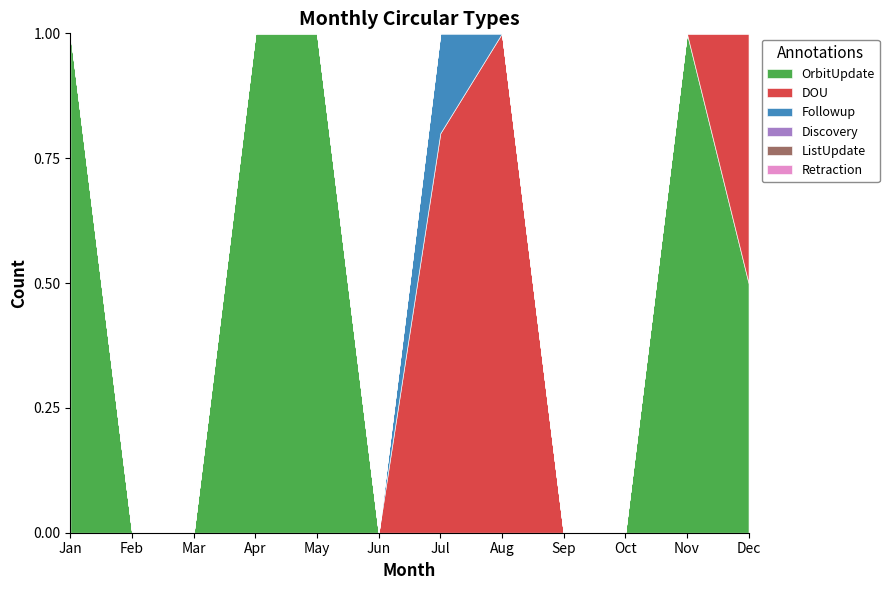

Reading left to right, transcribe all the data shown in this chart.

OrbitUpdate: Jan=1	Feb=0	Mar=0	Apr=2	May=4	Jun=0	Jul=0	Aug=0	Sep=0	Oct=0	Nov=1	Dec=1
DOU: Jan=0	Feb=0	Mar=0	Apr=0	May=0	Jun=0	Jul=4	Aug=1	Sep=0	Oct=0	Nov=0	Dec=1
Followup: Jan=0	Feb=0	Mar=0	Apr=0	May=0	Jun=0	Jul=1	Aug=0	Sep=0	Oct=0	Nov=0	Dec=0
Discovery: Jan=0	Feb=0	Mar=0	Apr=0	May=0	Jun=0	Jul=0	Aug=0	Sep=0	Oct=0	Nov=0	Dec=0
ListUpdate: Jan=0	Feb=0	Mar=0	Apr=0	May=0	Jun=0	Jul=0	Aug=0	Sep=0	Oct=0	Nov=0	Dec=0
Retraction: Jan=0	Feb=0	Mar=0	Apr=0	May=0	Jun=0	Jul=0	Aug=0	Sep=0	Oct=0	Nov=0	Dec=0